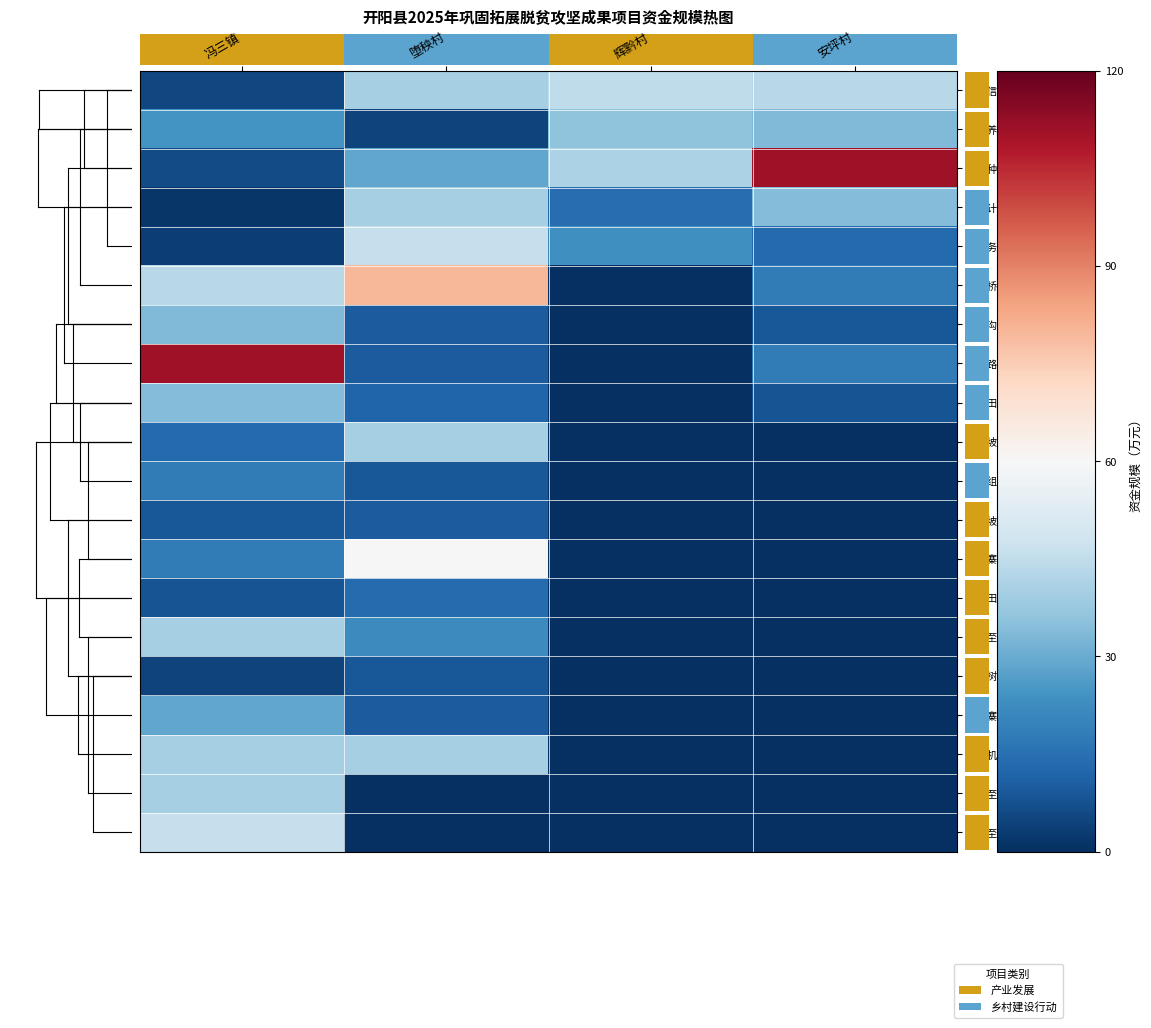

What is the maximum value for 剥谷机设备?

40.0